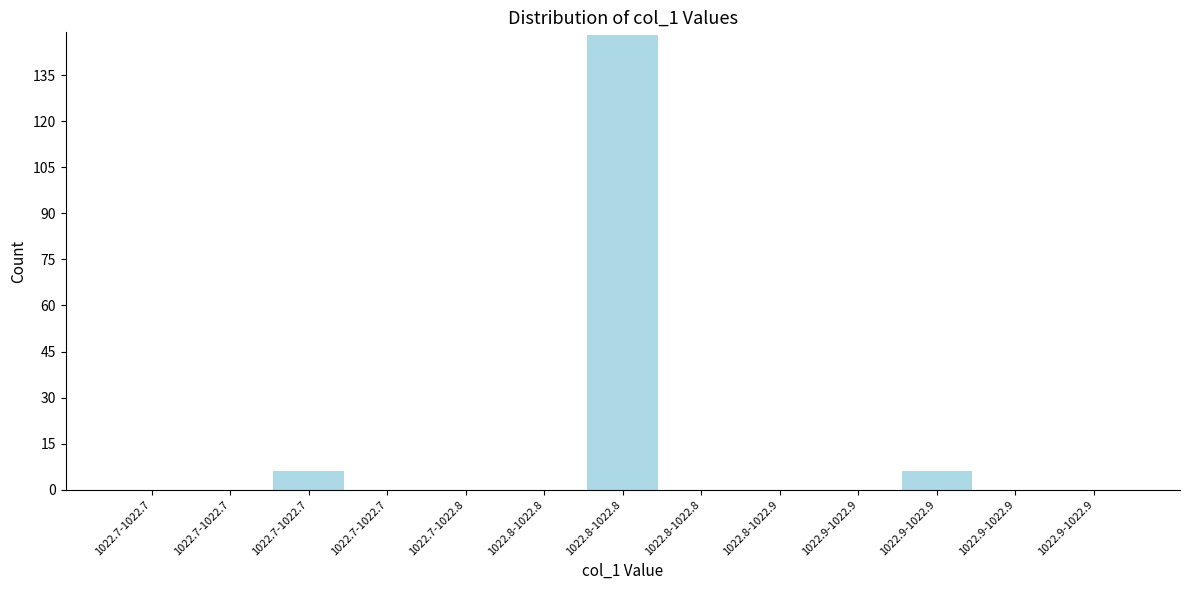

Are the bars horizontal?

No